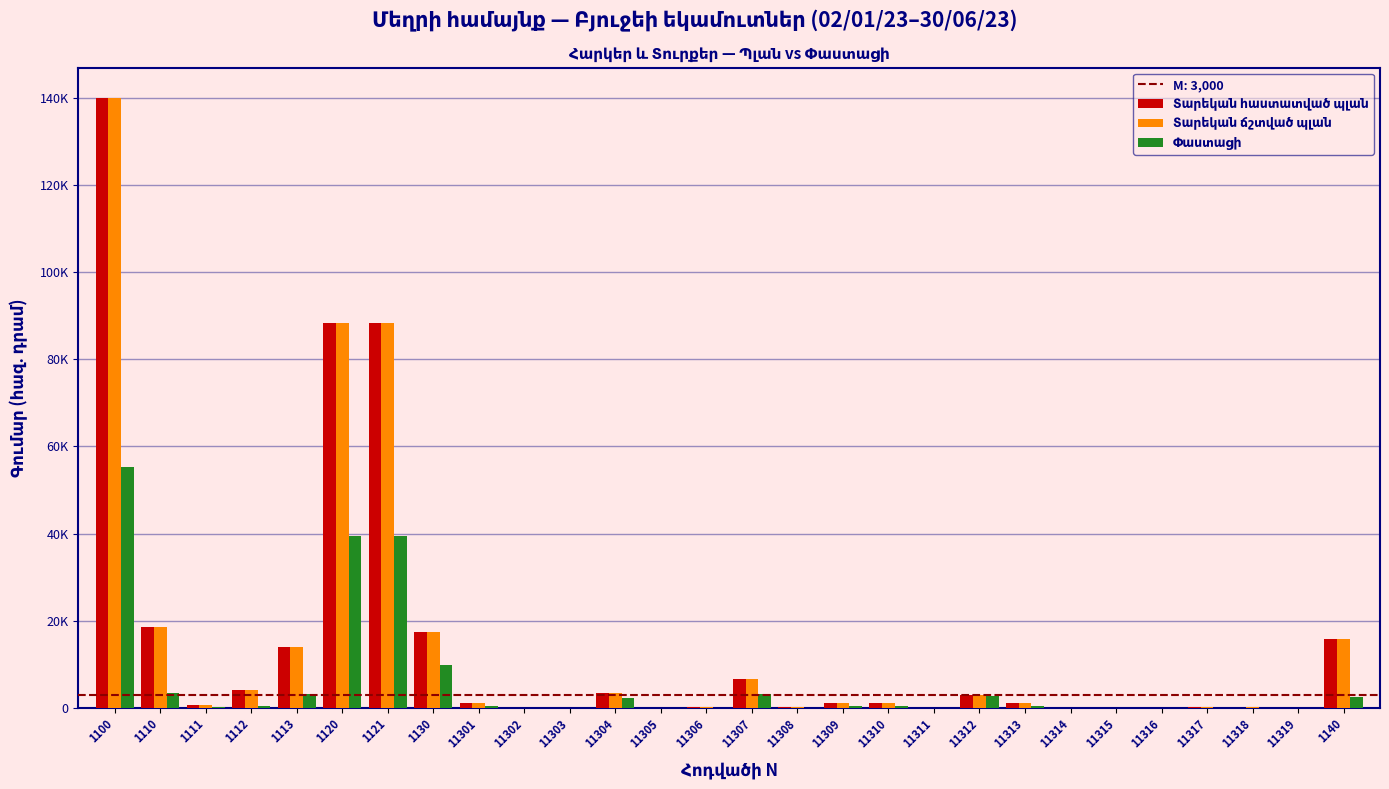

Are the bars grouped side by side (vs. stacked)?

Yes